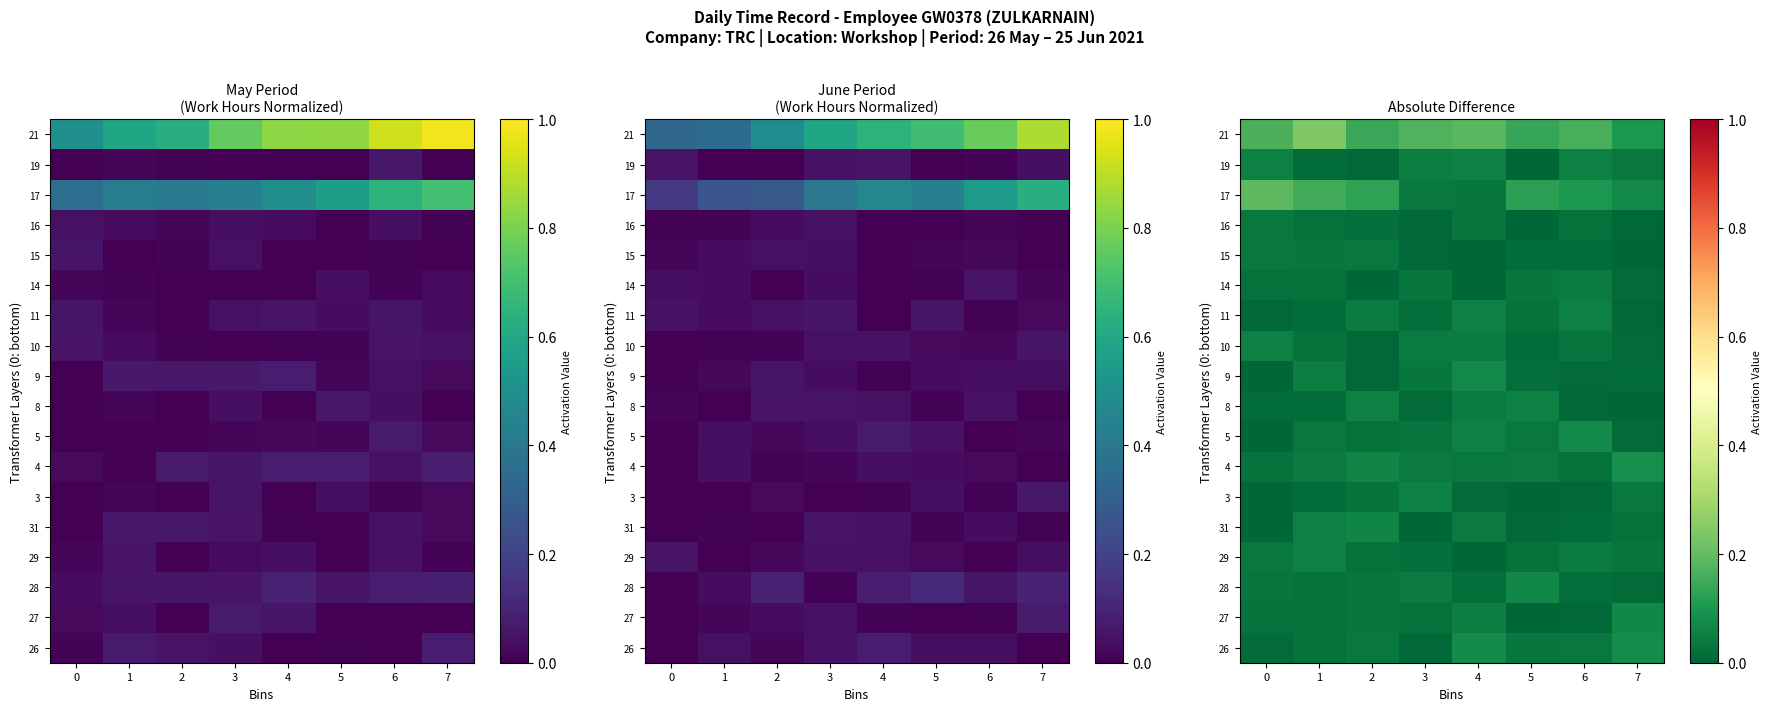

The 3 series shows 0.0 at 6. True or false?

True